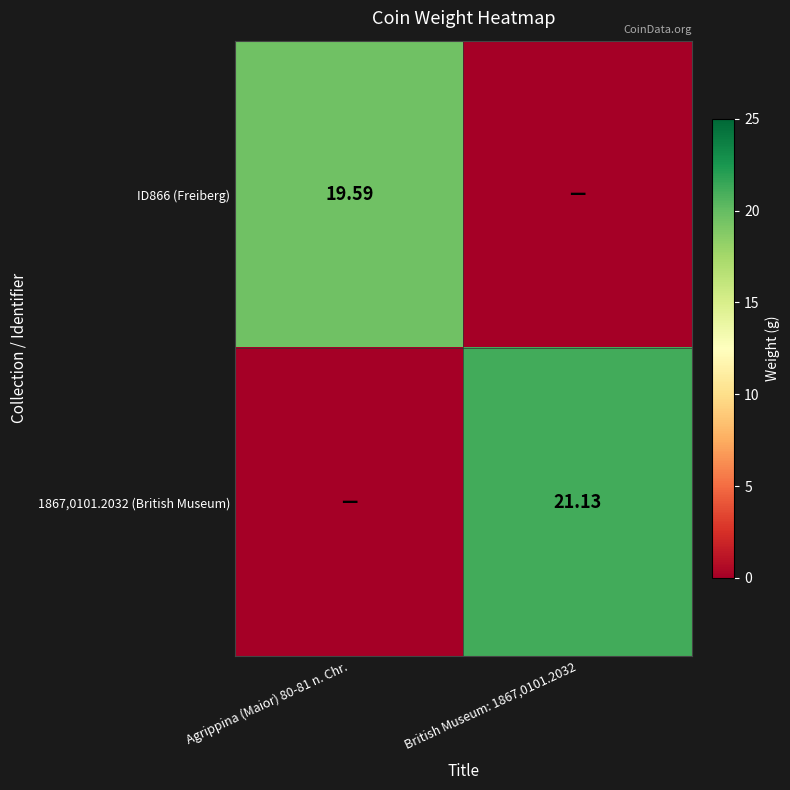

At how many categories does at least one series exceed 2?

2